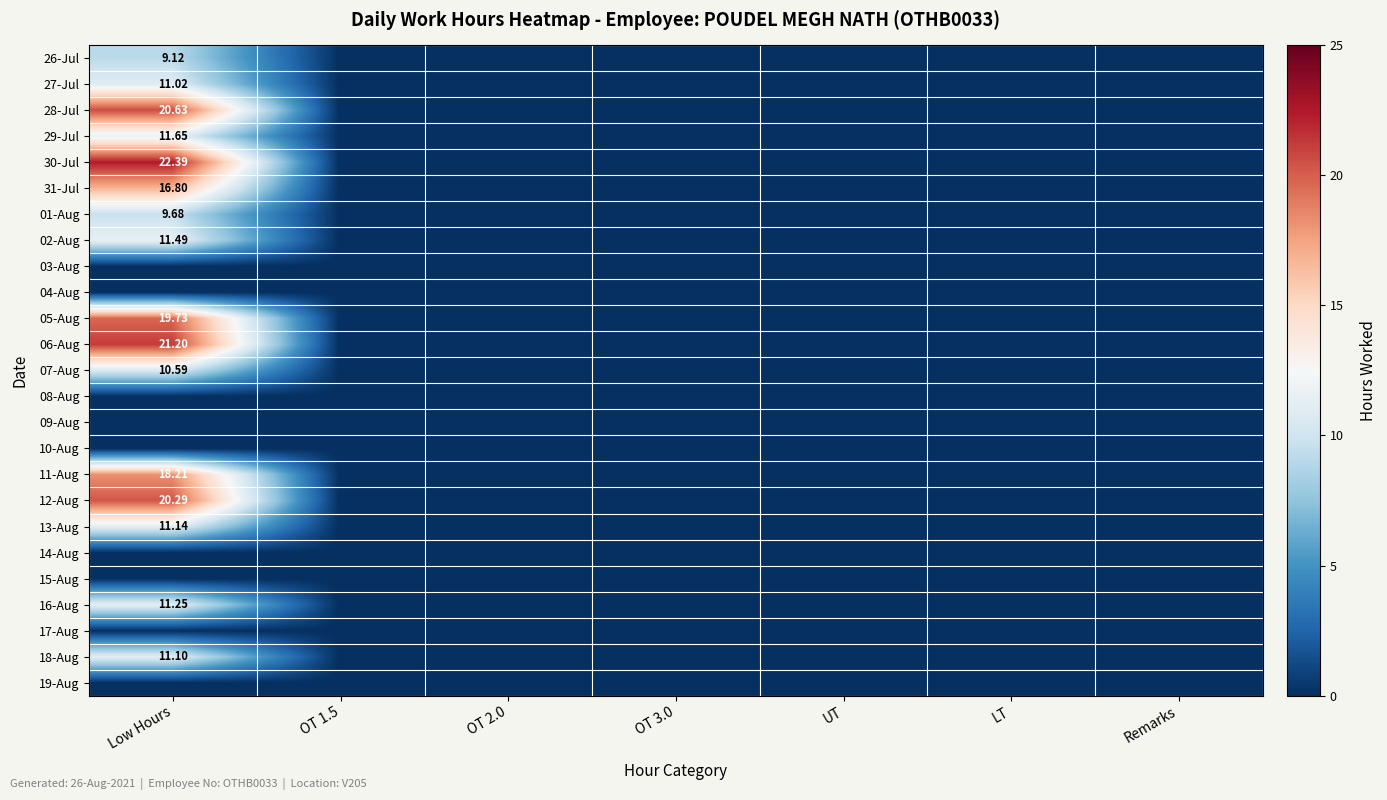

How many distinct data groups are displayed?

25